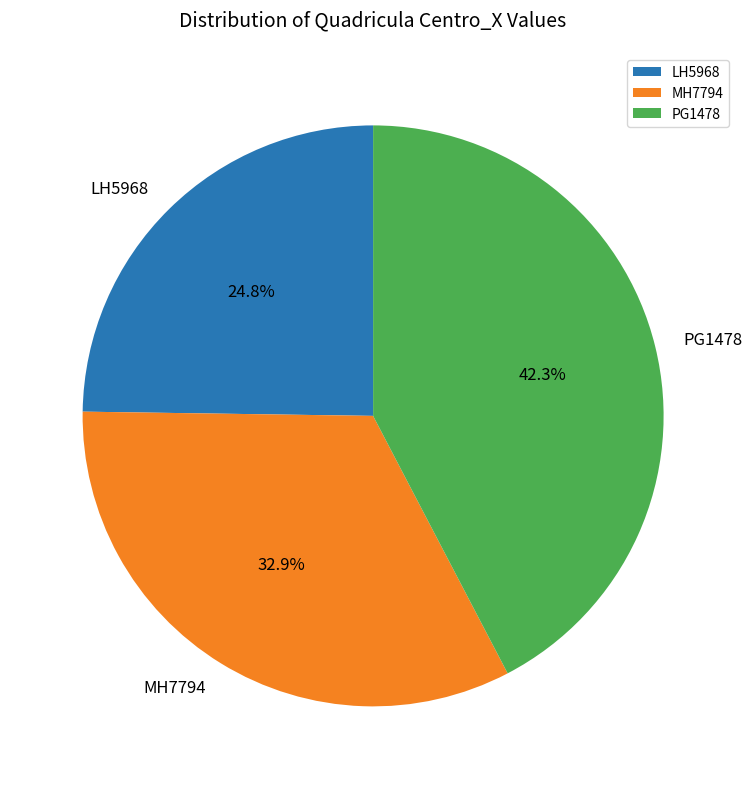

To the nearest percent, what is the difference between the MH7794 and PG1478 slice percentages?

9%